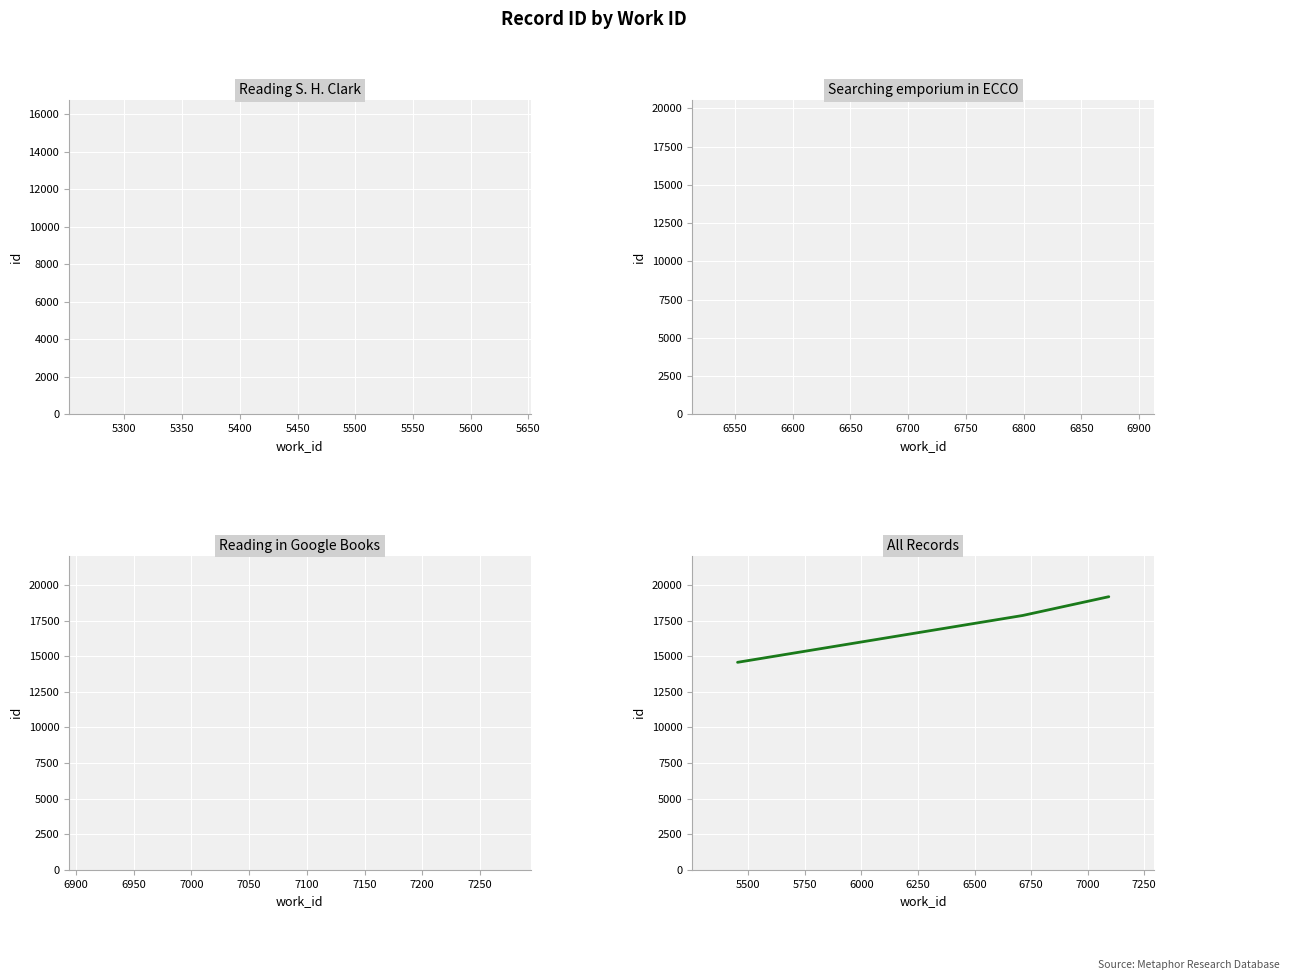

What is the minimum value shown in the chart?

14574